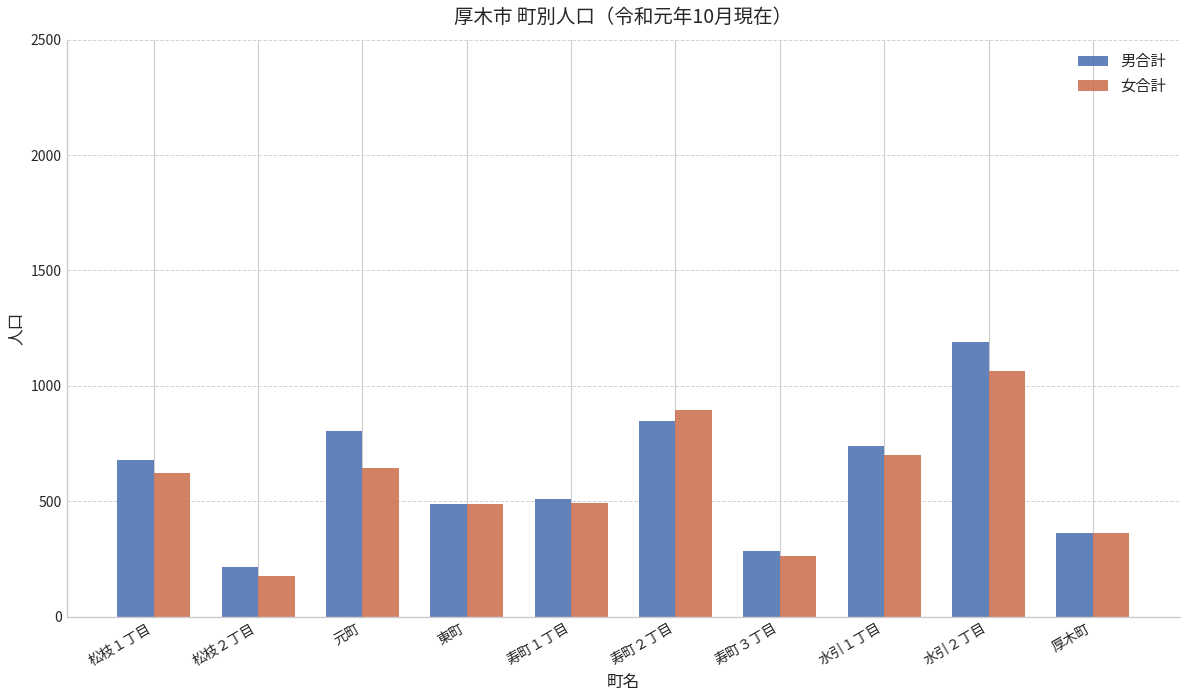

What is the spread (max minus min) of values at 松枝１丁目?

58